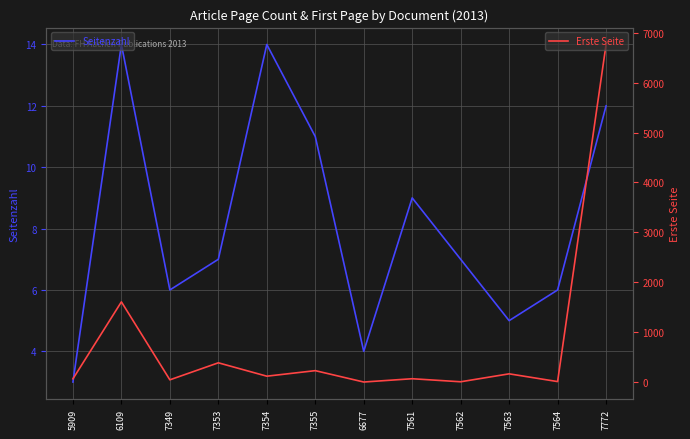

What is the minimum value for Erste Seite?

2